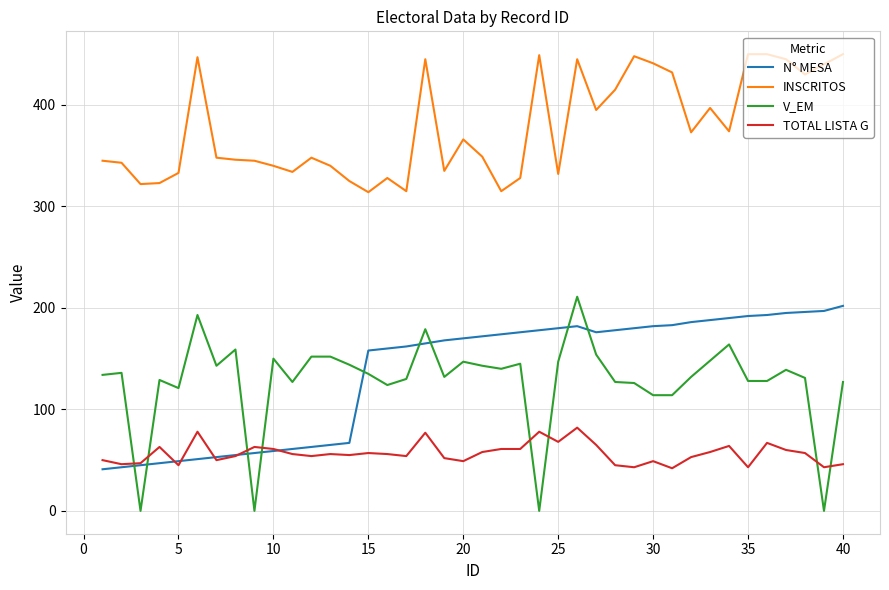

What is the difference between the maximum and minimum values in the INSCRITOS series?

136